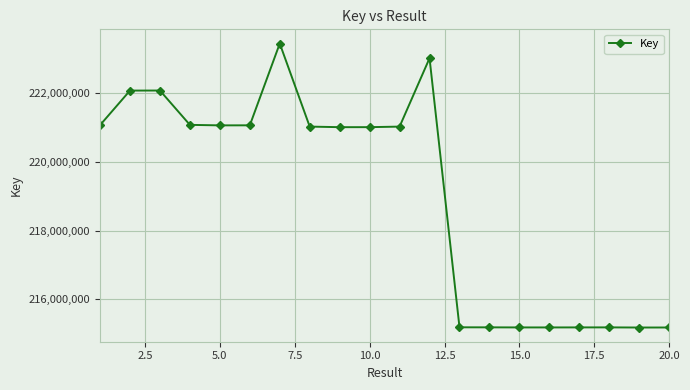

True or false: the data has more than 1 interior local peaks.

True